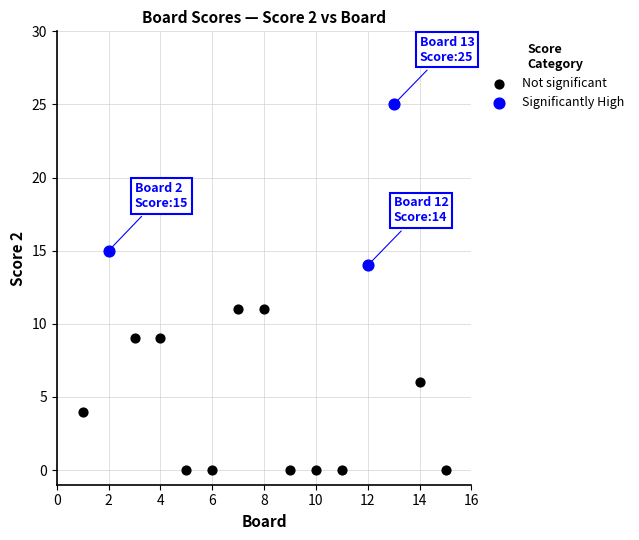

Which series reaches the maximum Y coordinate?

Significantly High